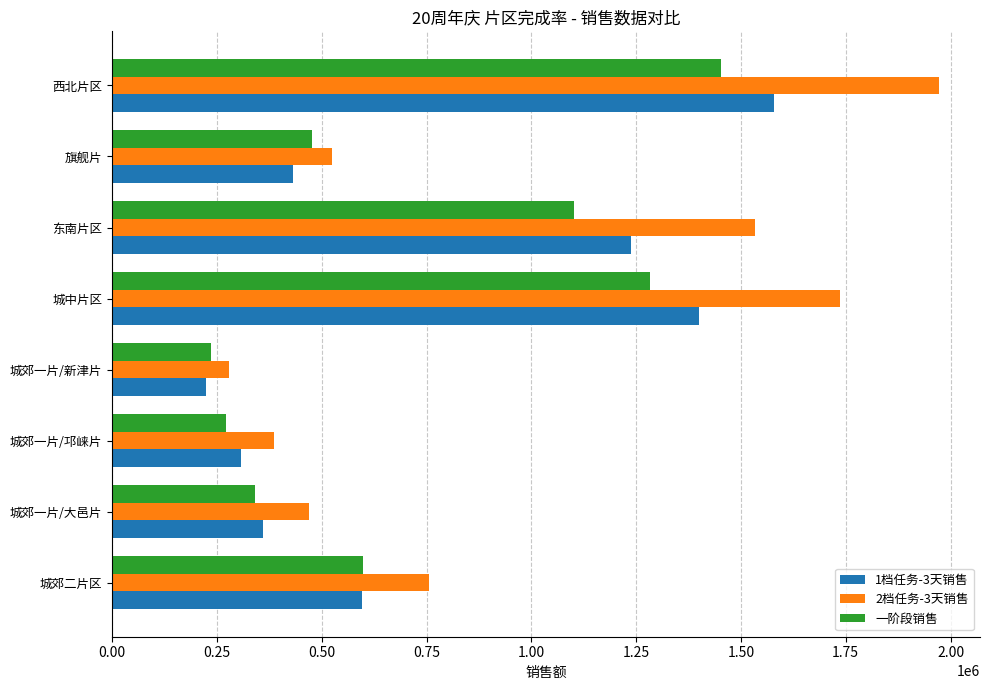

Which series has the largest total across all categories?

2档任务-3天销售